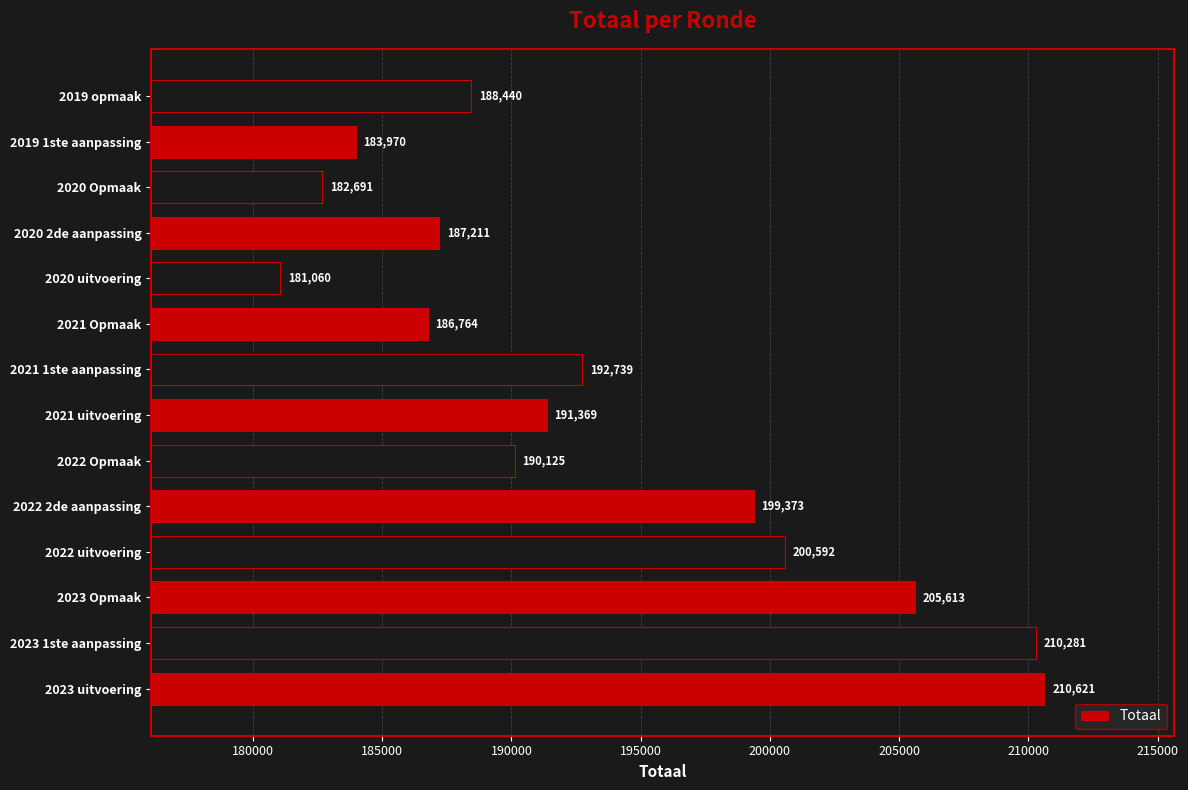

What is the difference between the second highest and second lowest values?

27590